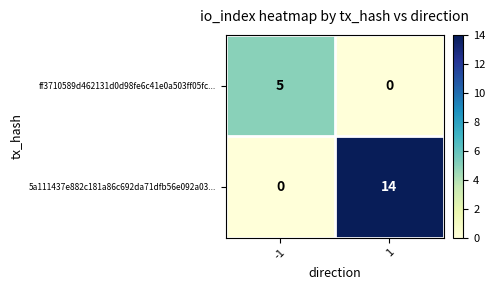

What is the total value across all series at -1?

5